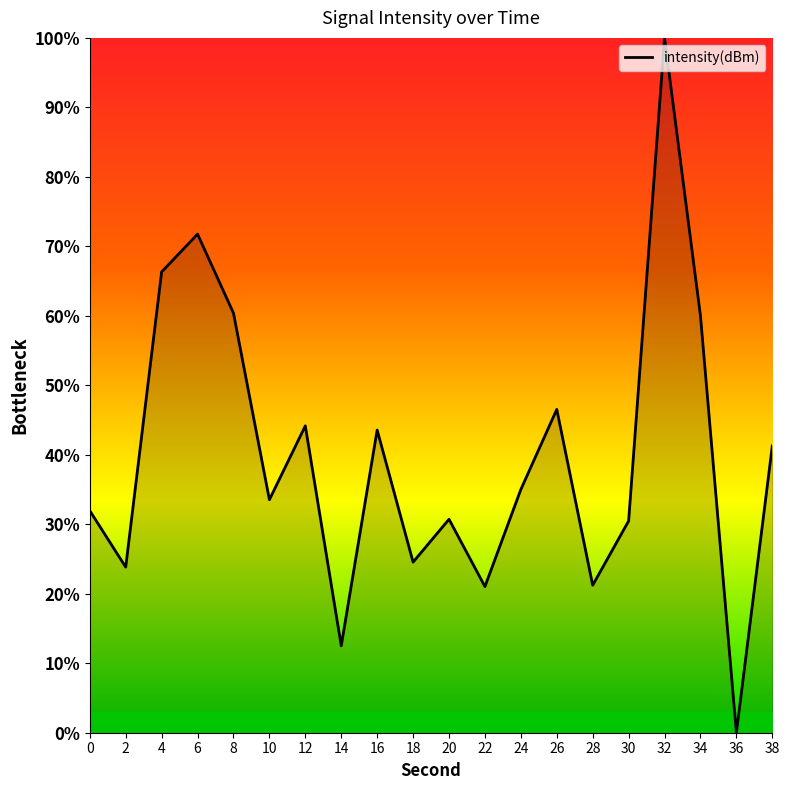

At which label is the value closest to 50?

26